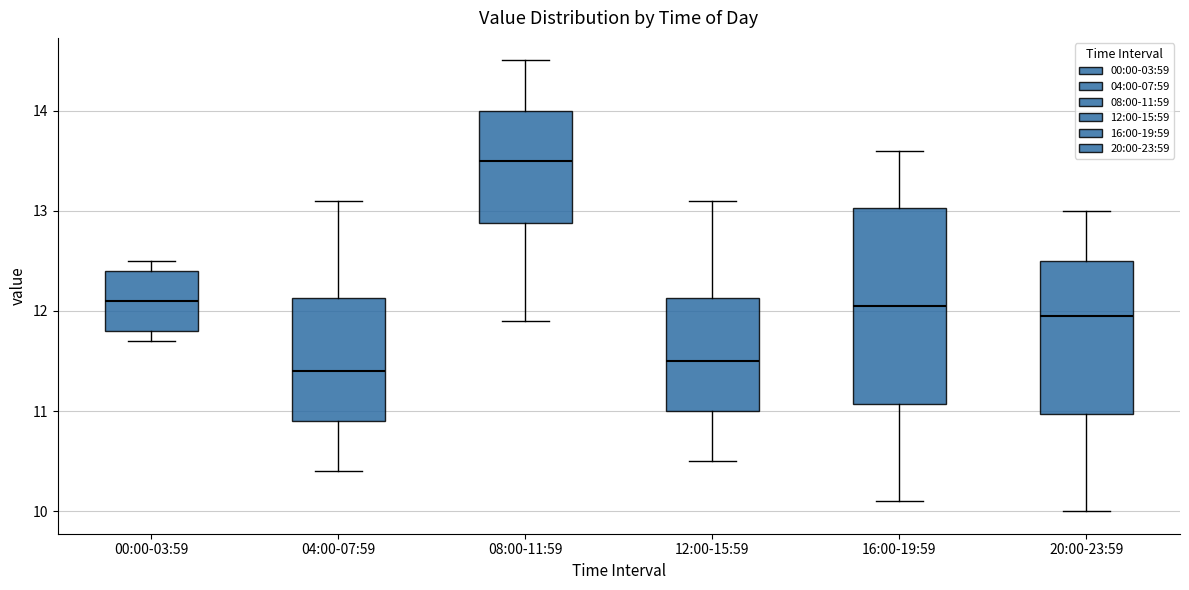

Reading left to right, transcribe this box plot: for each box, give where its median line is, the range the box spans, and where its two whiskers end, as read against the y-axis. The values are not printed on the chart, so give them approximately, as read against the axis.

00:00-03:59: median 12.1, box 11.8 to 12.4, whiskers 11.7 to 12.5
04:00-07:59: median 11.4, box 10.9 to 12.1, whiskers 10.4 to 13.1
08:00-11:59: median 13.5, box 12.9 to 14.0, whiskers 11.9 to 14.5
12:00-15:59: median 11.5, box 11.0 to 12.1, whiskers 10.5 to 13.1
16:00-19:59: median 12.1, box 11.1 to 13.0, whiskers 10.1 to 13.6
20:00-23:59: median 12.0, box 11.0 to 12.5, whiskers 10.0 to 13.0